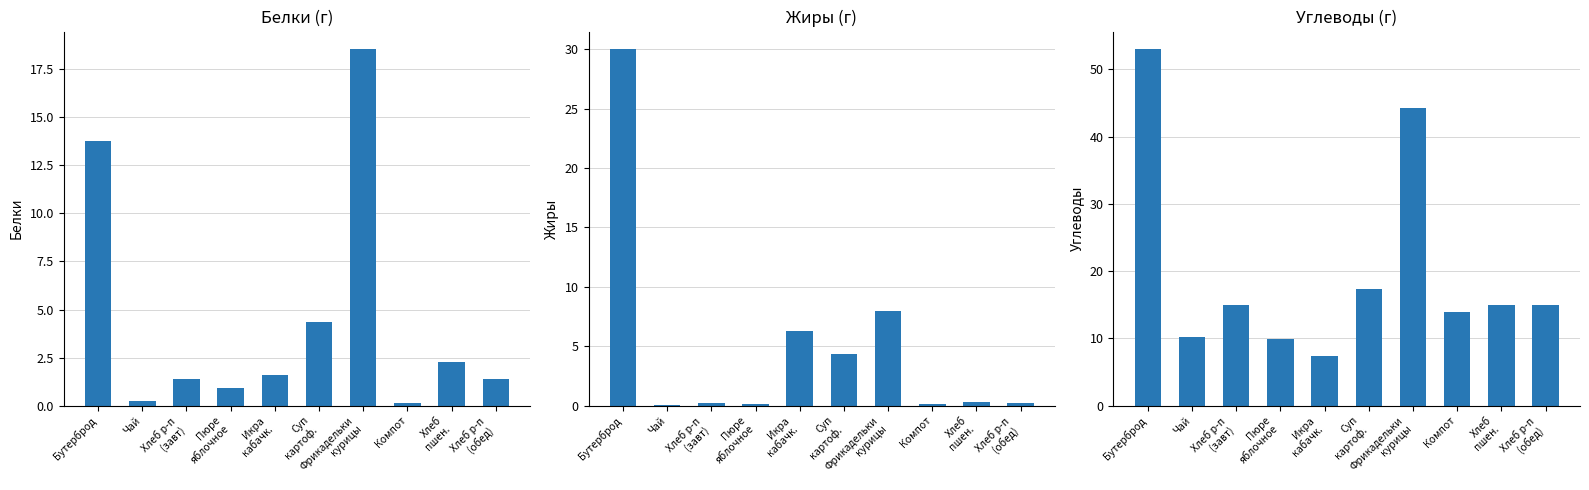

What is the sum of the Белки values at Суп
картоф. and Хлеб р-п
(обед)?

5.8